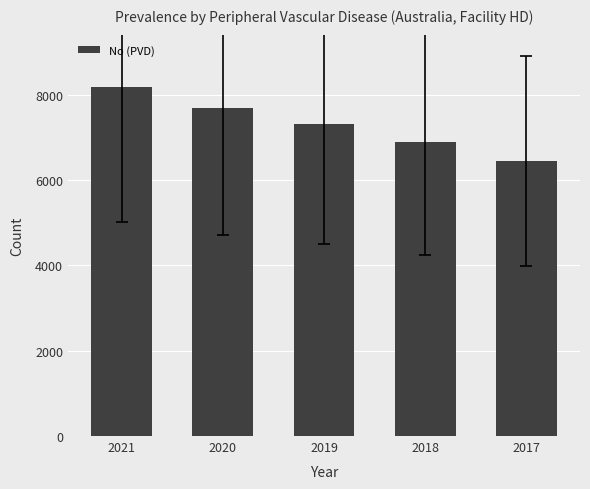

What is the difference between the values at 2020 and 2018?

787